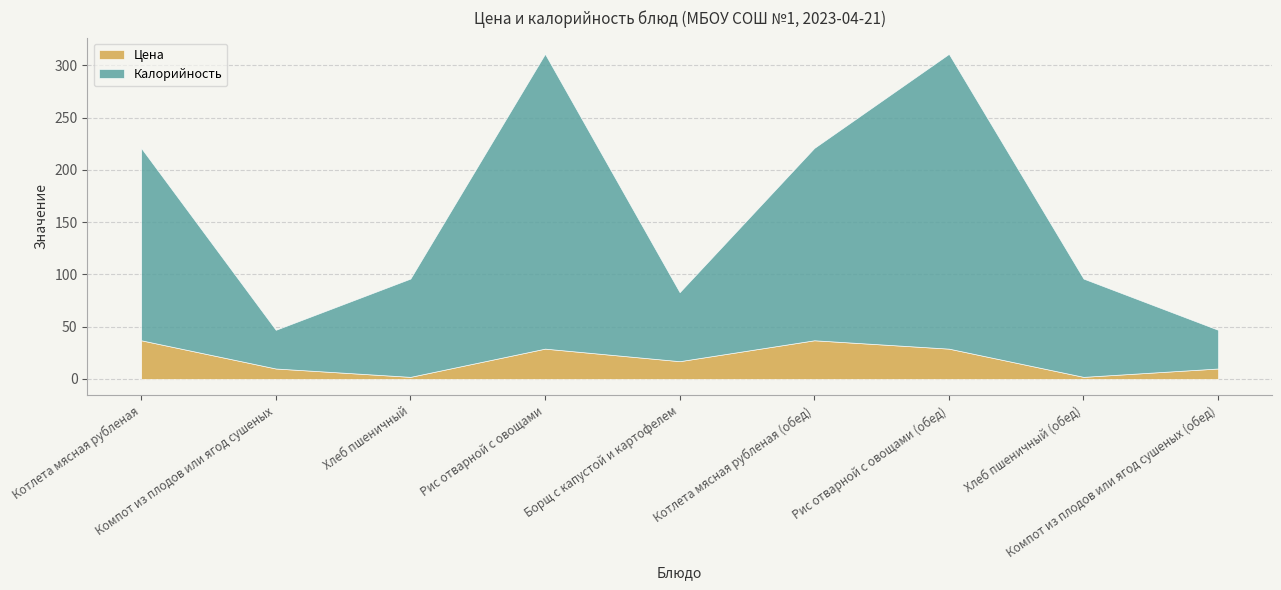

True or false: Цена and Калорийность cross at least once.

False